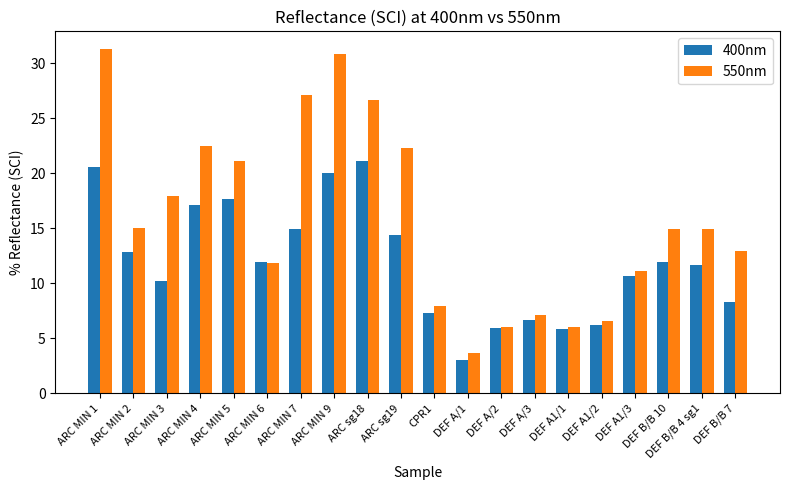

How many series are shown in this chart?

2